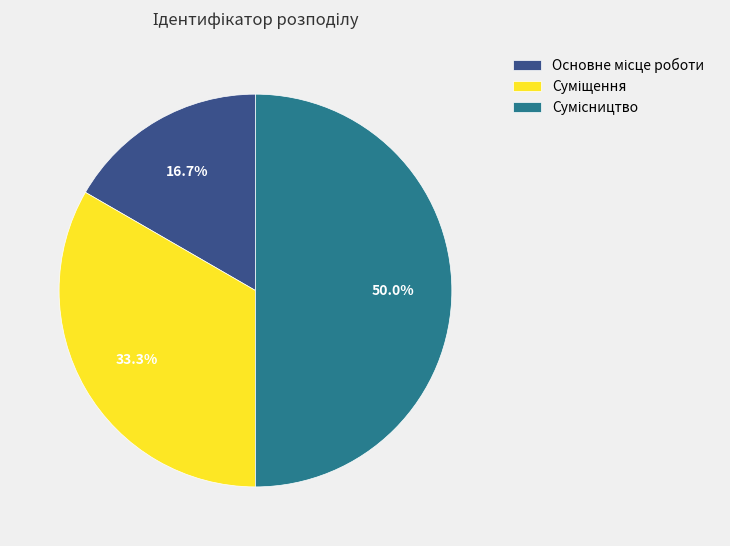

Between Суміщення and Основне місце роботи, which is larger?

Суміщення